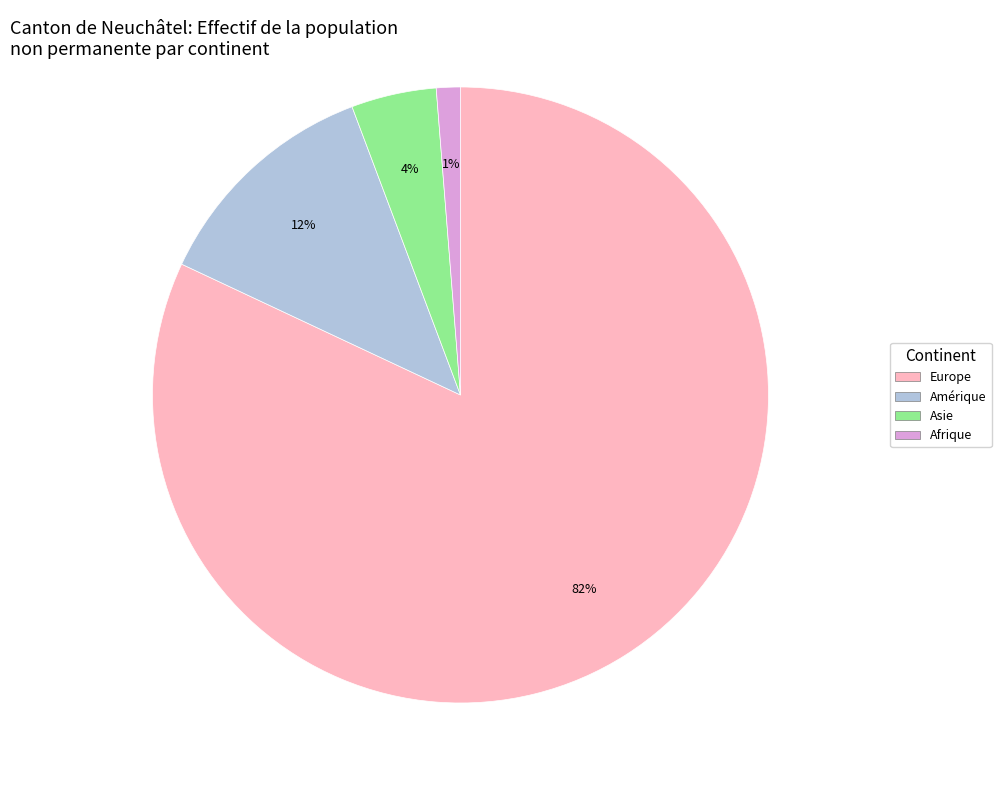

Is there any slice that represents more than half of the pie?

Yes